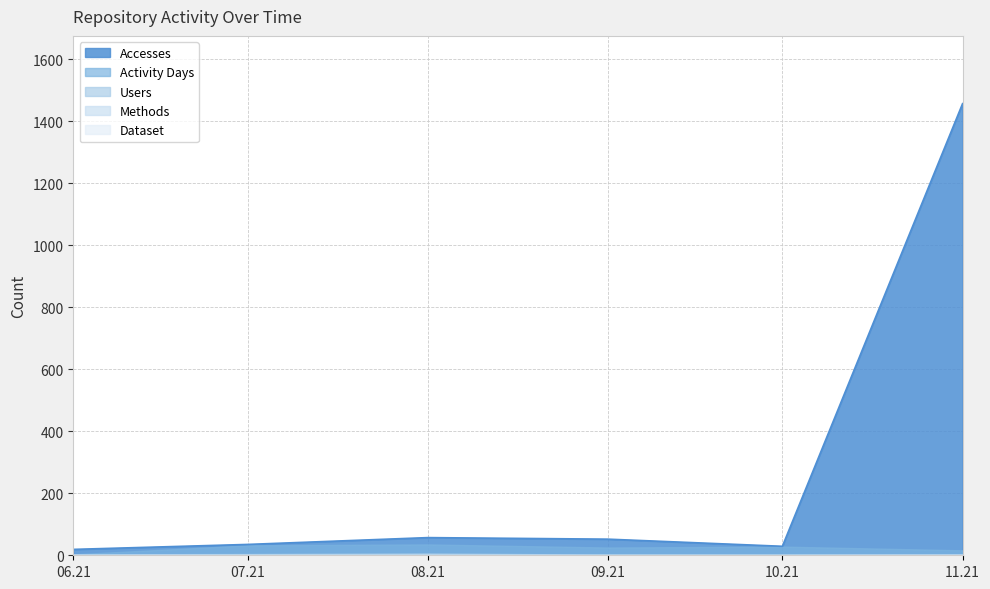

At which category is the sum across all series the highest?

11.21